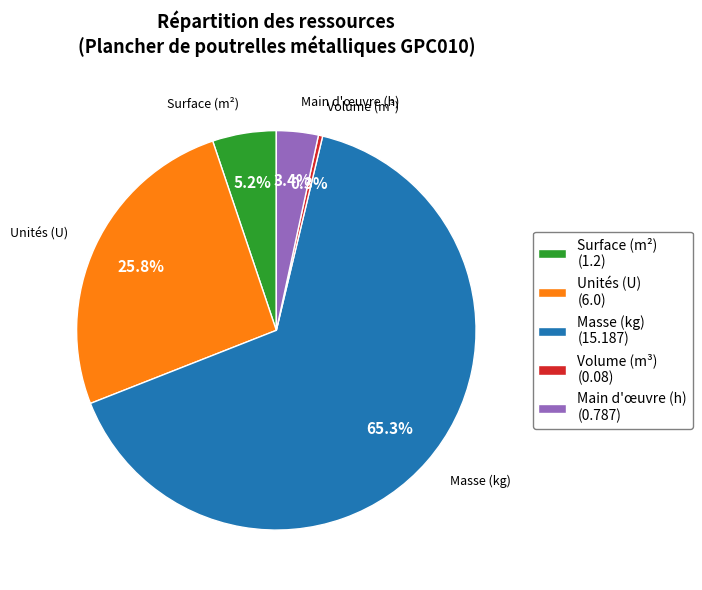

Which category accounts for the majority?

Masse (kg) (15.187)